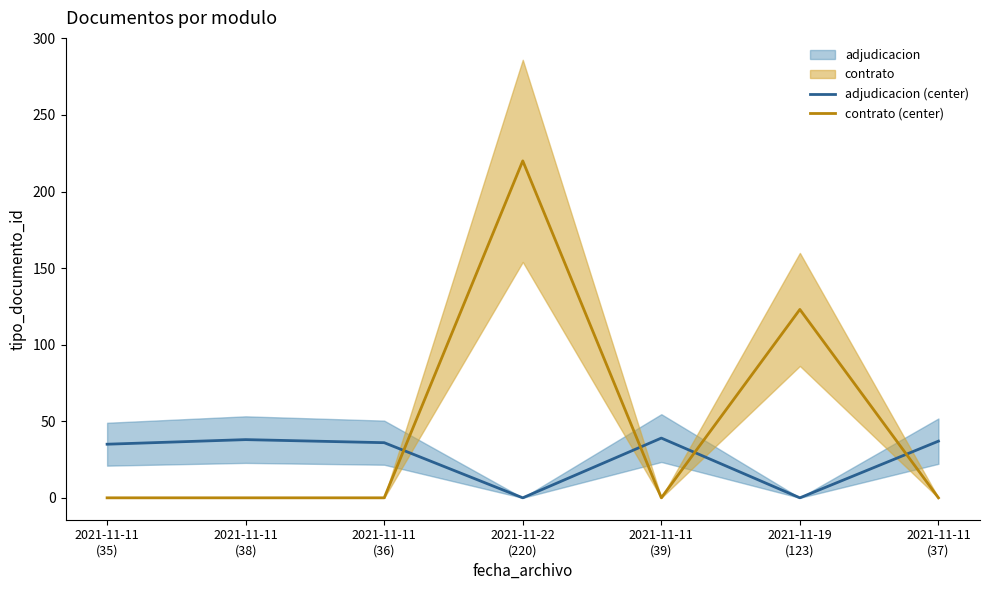

How many lines are shown in the chart?

2